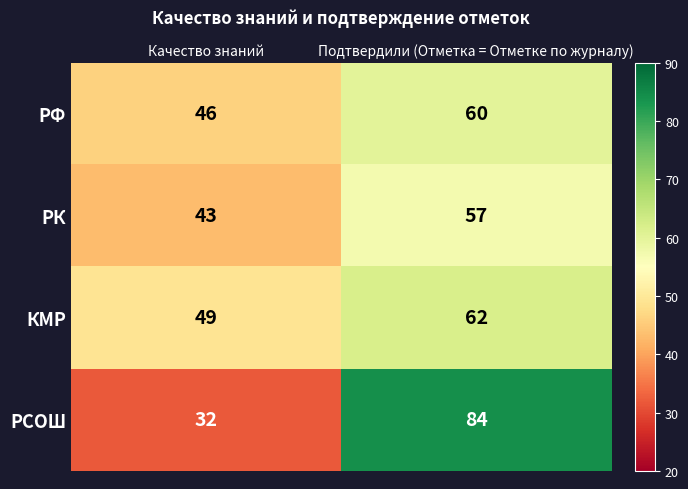

Reading left to right, extract all data points from this chart.

РФ: 46	60
РК: 43	57
КМР: 49	62
РСОШ: 32	84